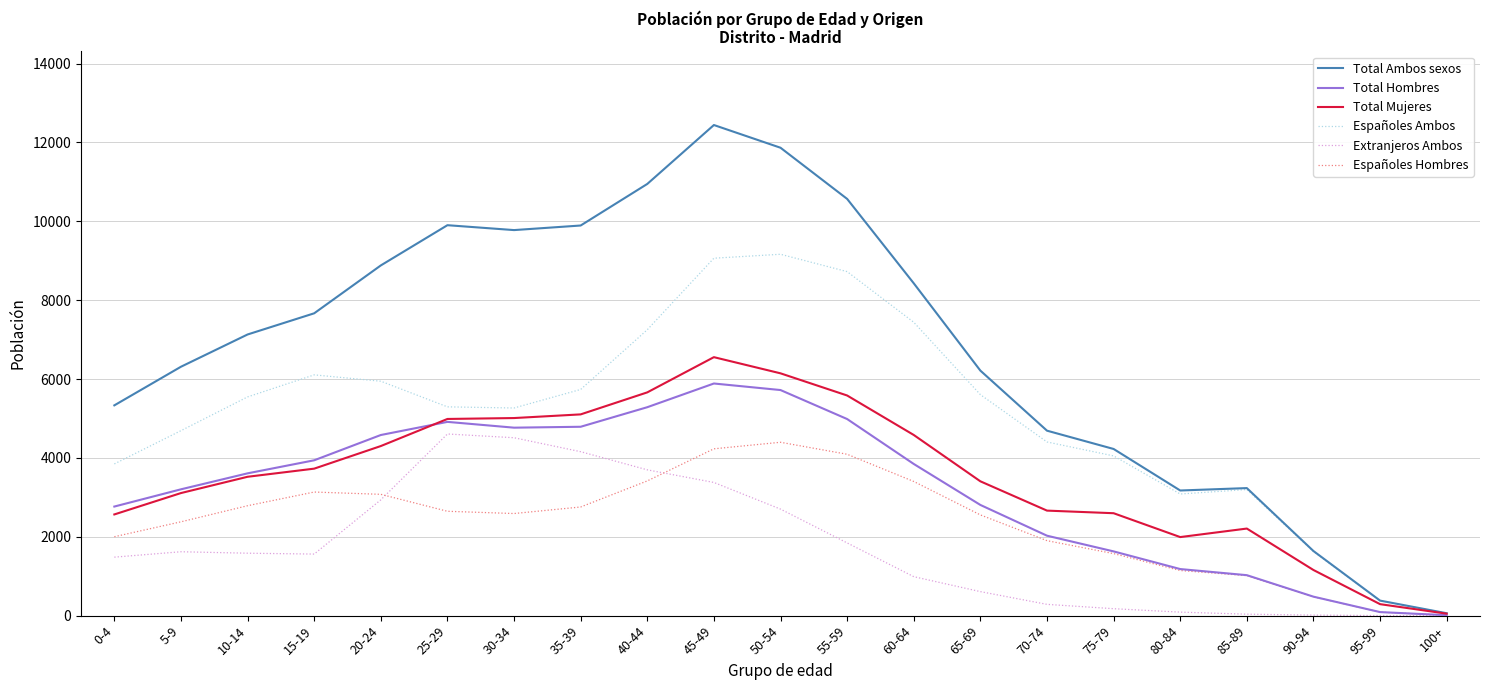

What value does the Total Mujeres series have at 15-19?

3727